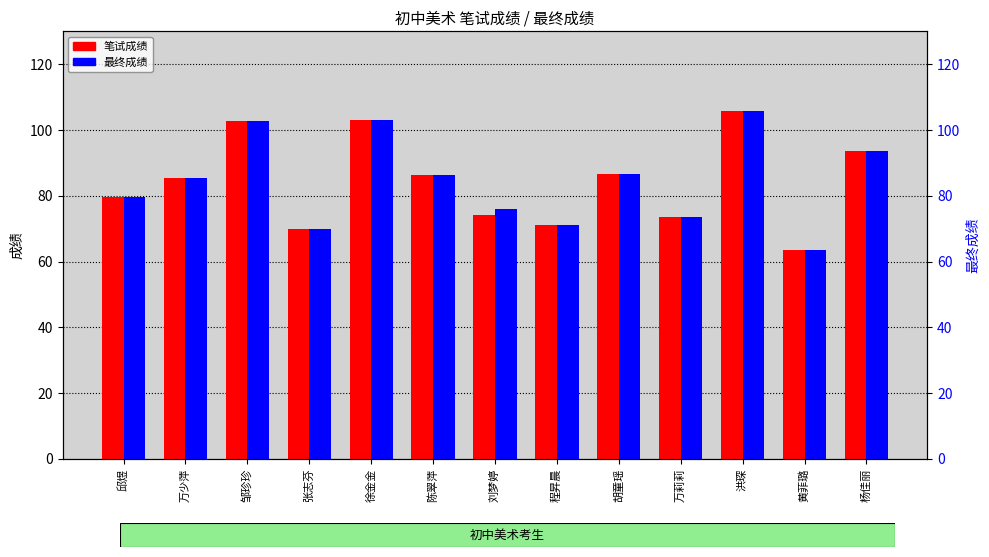

What is the value of the 最终成绩 bar at the 5th from the left?

103.1